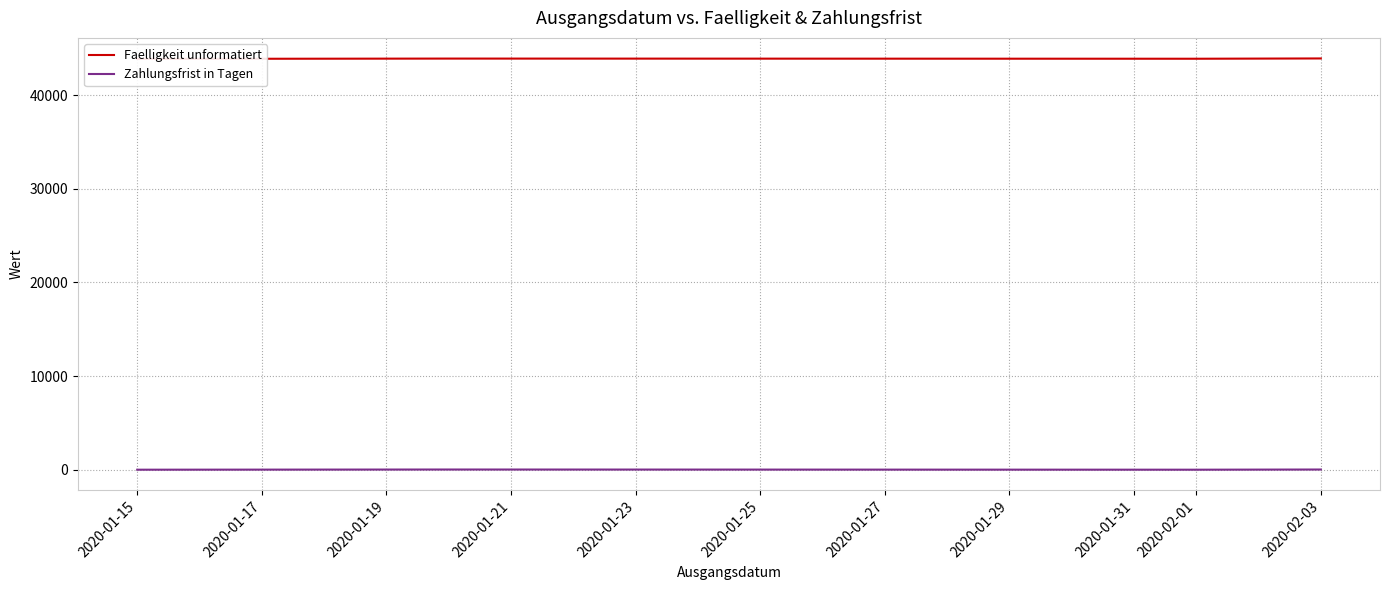

What is the maximum value shown in the chart?

43906